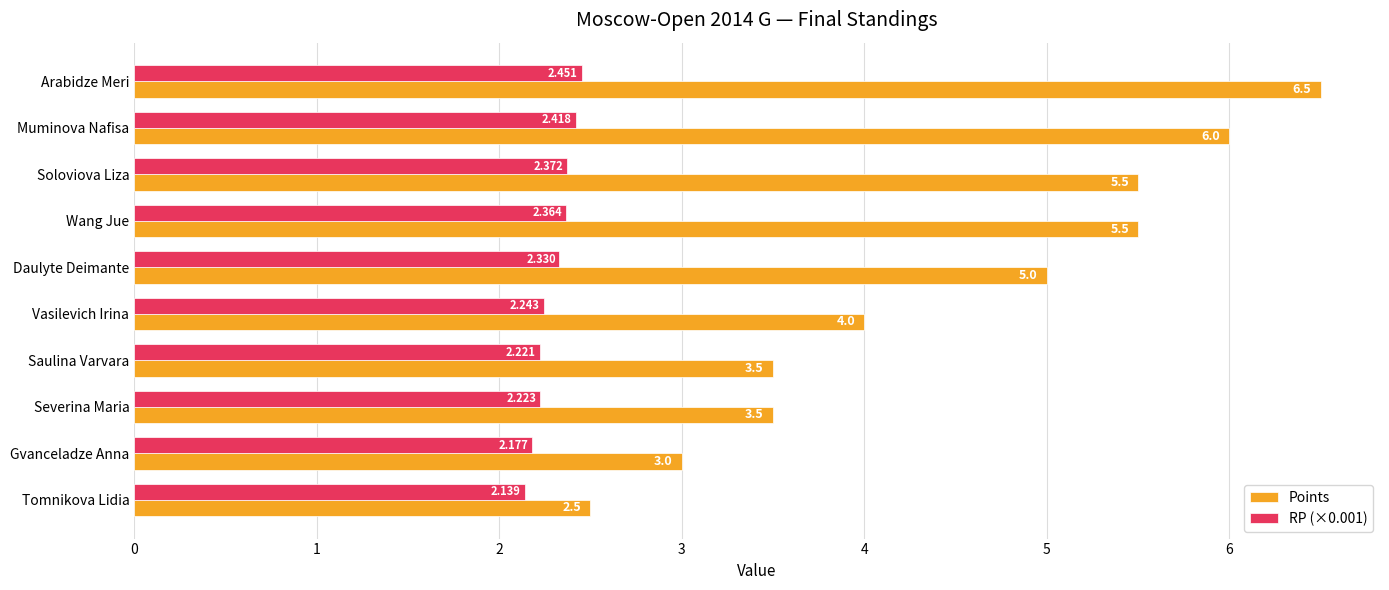

What are all the series names shown in the legend?

Points, RP (×0.001)